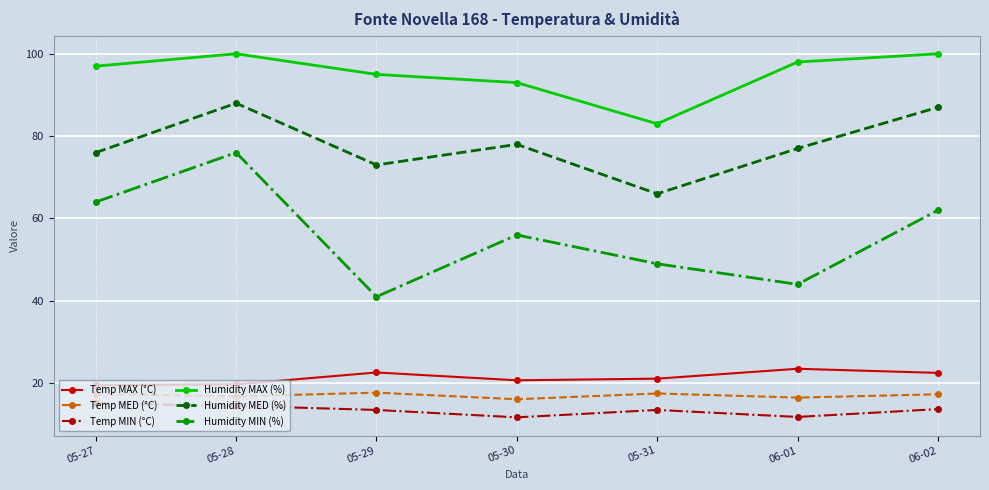

Is the value of Temp MED (°C) at 05-30 greater than the value of Temp MAX (°C) at 05-29?

No